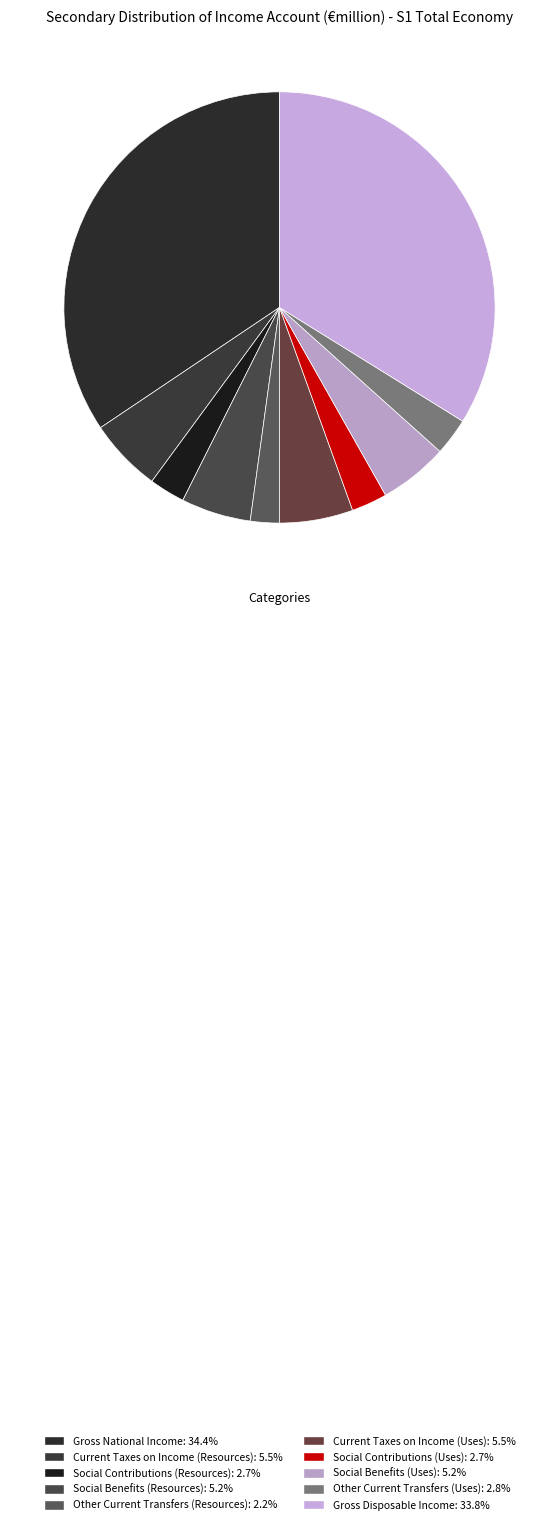

Which slice is the smallest?

Other Current Transfers (Resources)